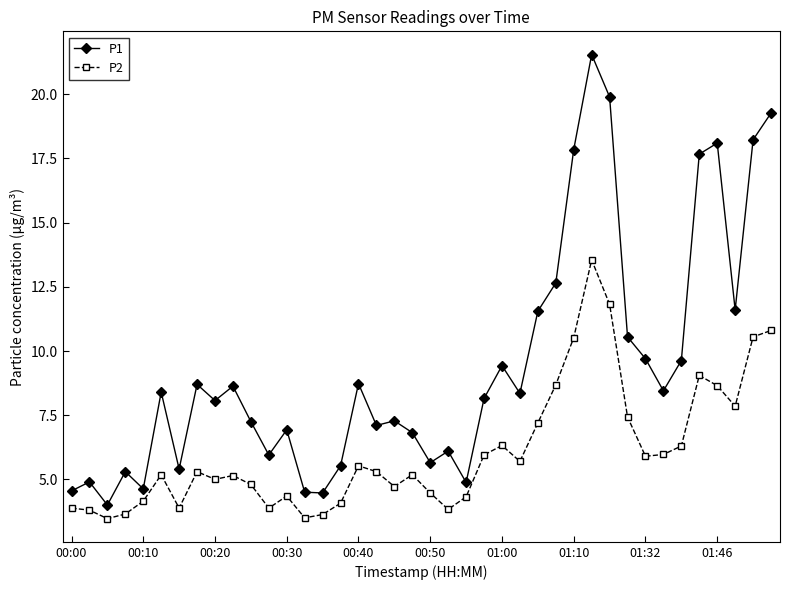

What is the maximum value for P1?

21.6